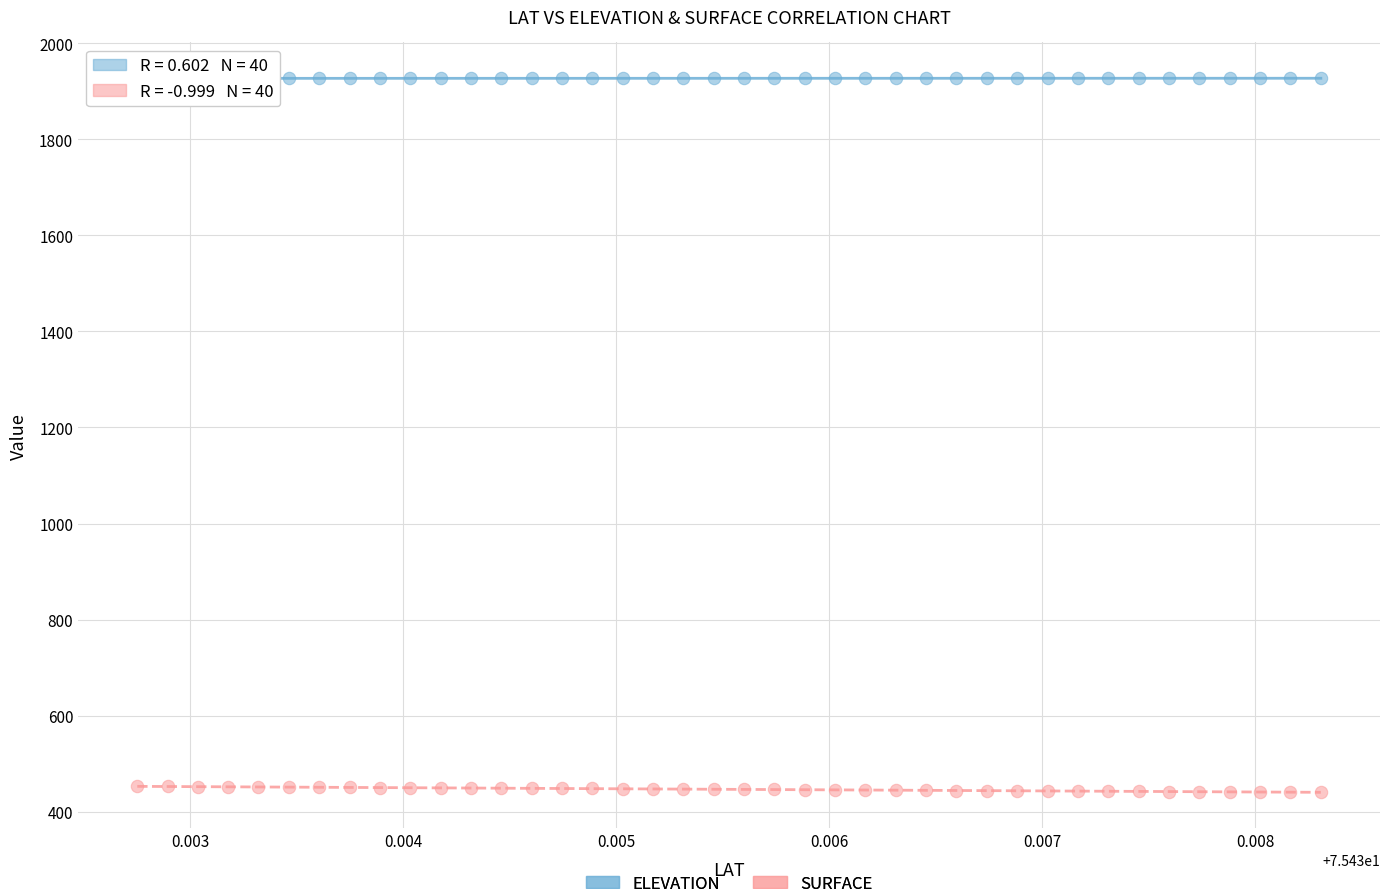

Across all data points, what is the range of Y values (max minus min)?

1486.8